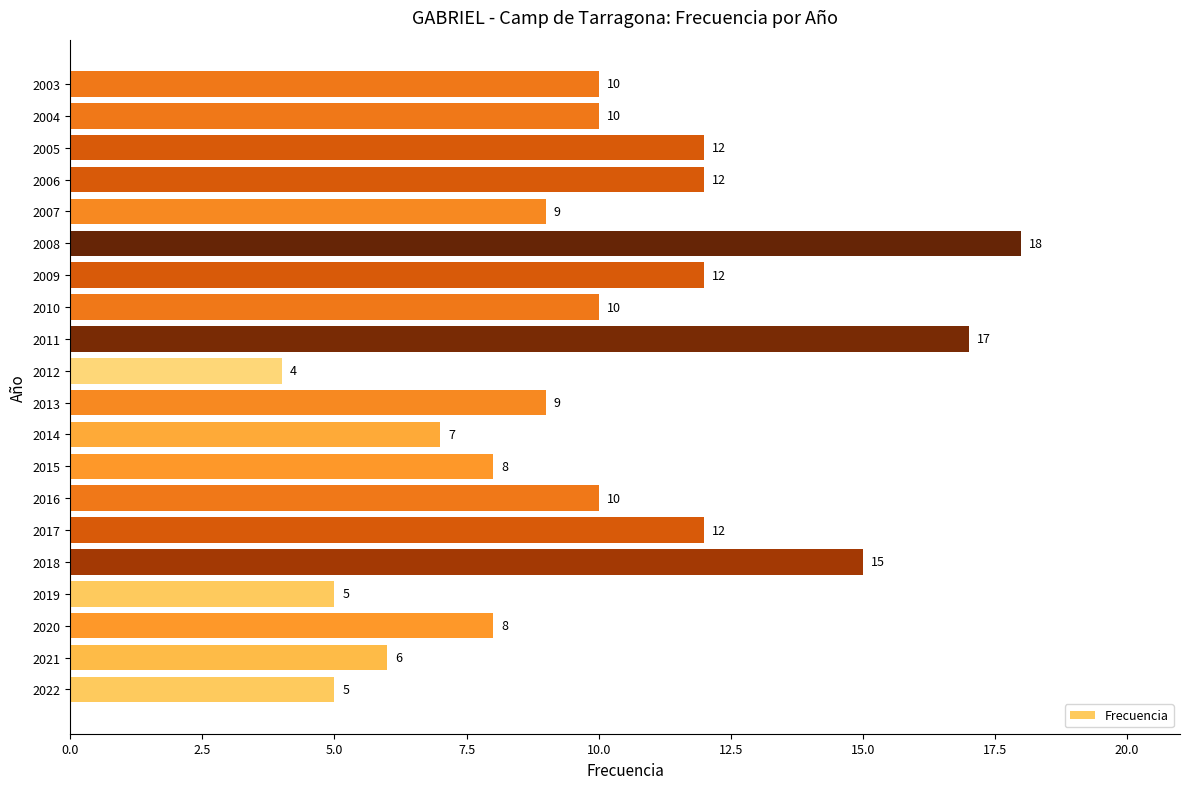

Which label corresponds to the smallest value in the chart?

2012